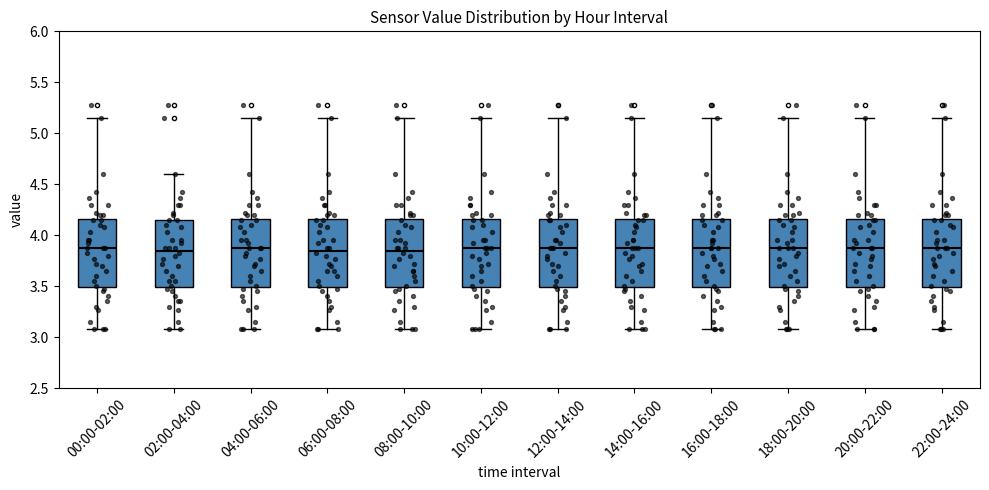

Where does the median line of the box for 18:00-20:00 sit on the y-axis? The values are not printed on the chart, so give them approximately, as read against the axis.

3.85